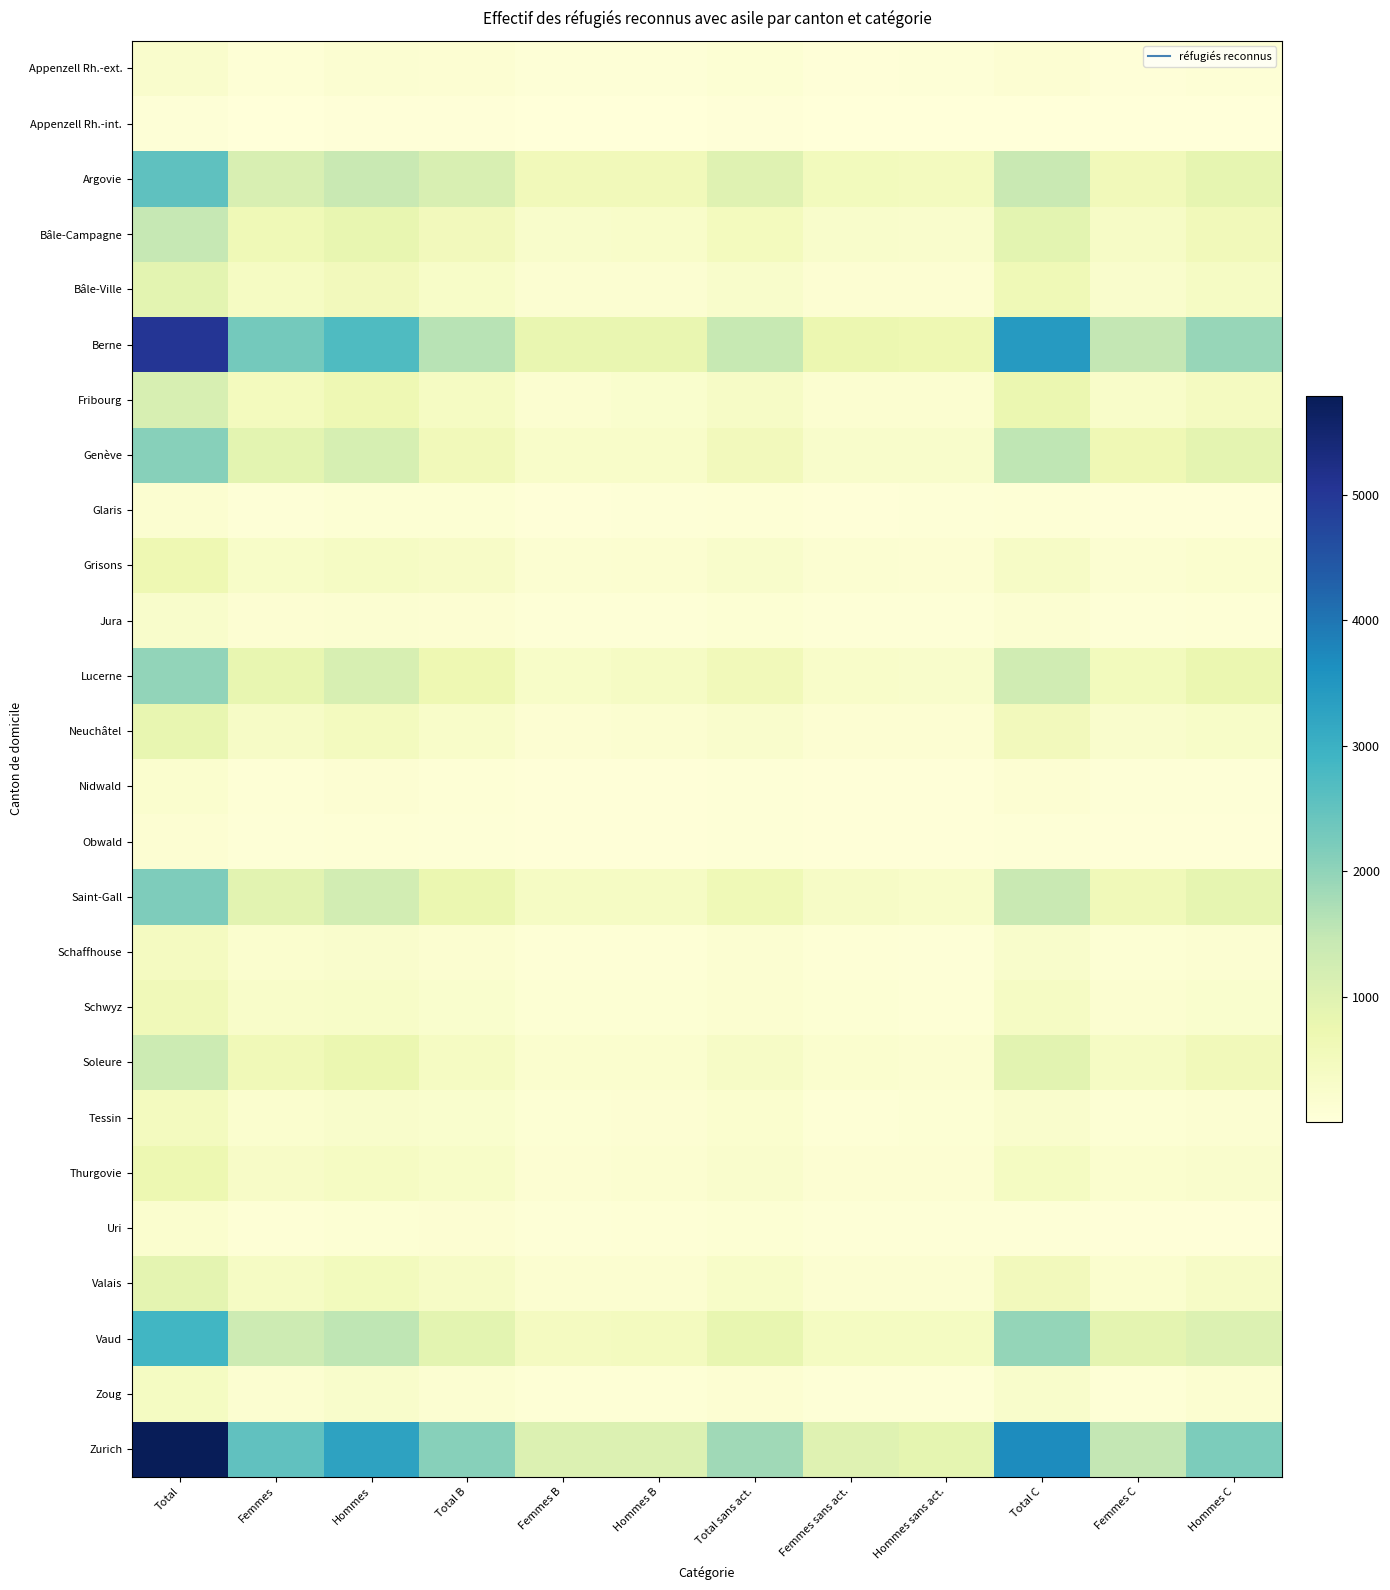

What is the greatest value displayed?

5788